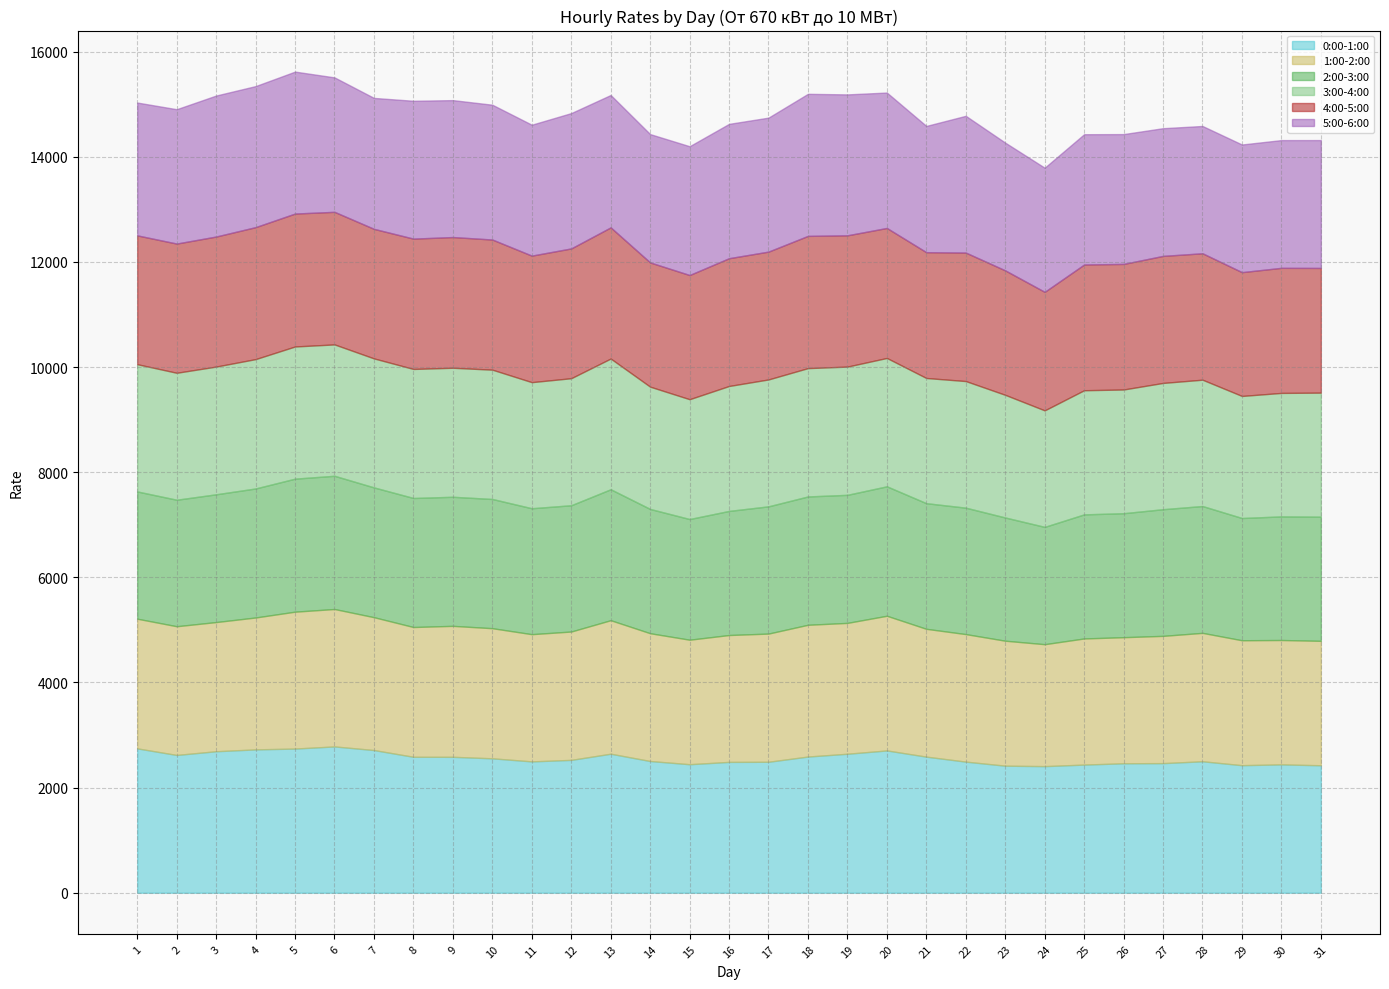

At how many categories does at least one series exceed 2231?

31